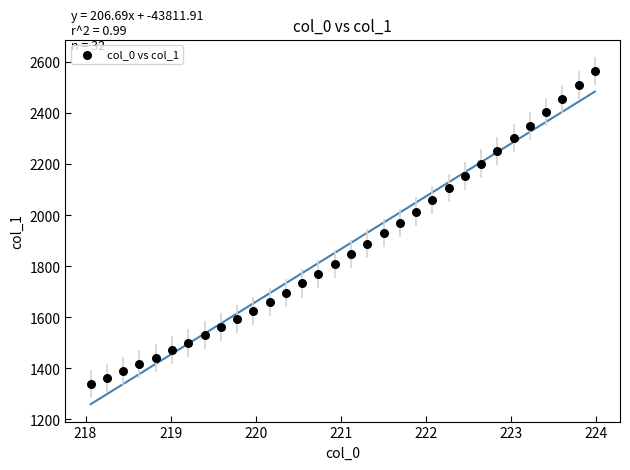

What is the range of Y values (max minus min)?

1224.6